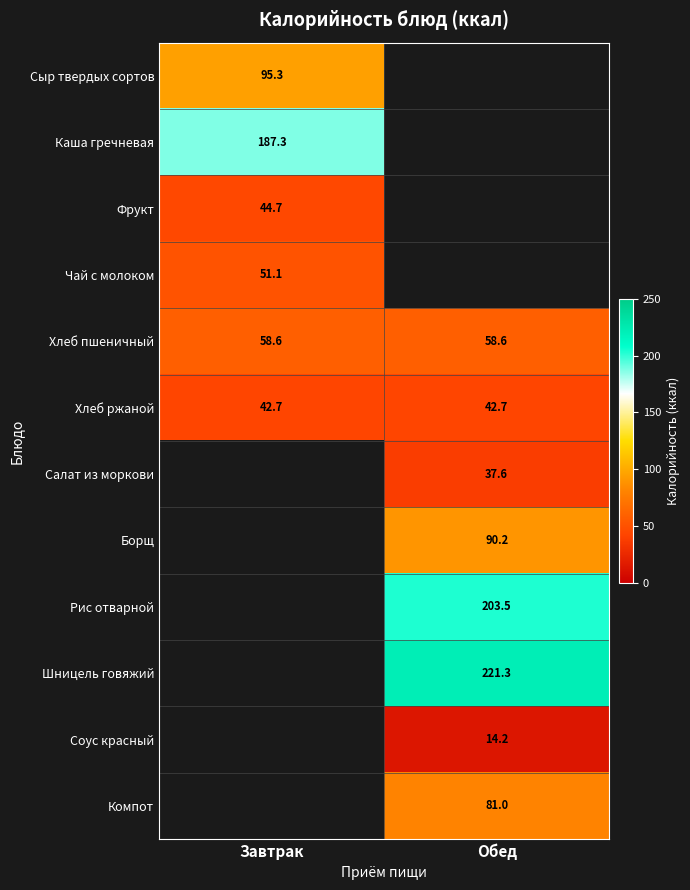

Is the value of Рис отварной at Обед greater than the value of Хлеб ржаной at Обед?

Yes